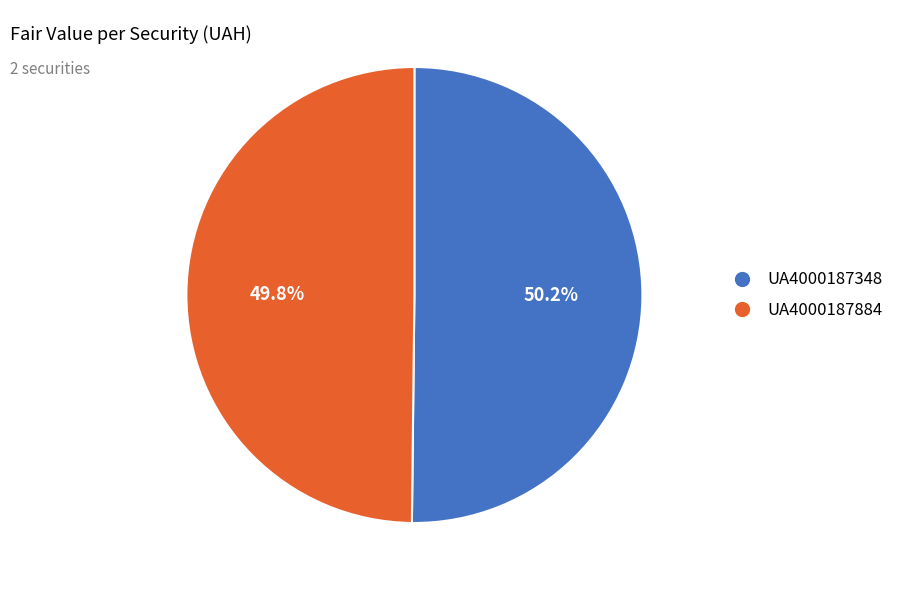

Is there any slice that represents more than half of the pie?

Yes